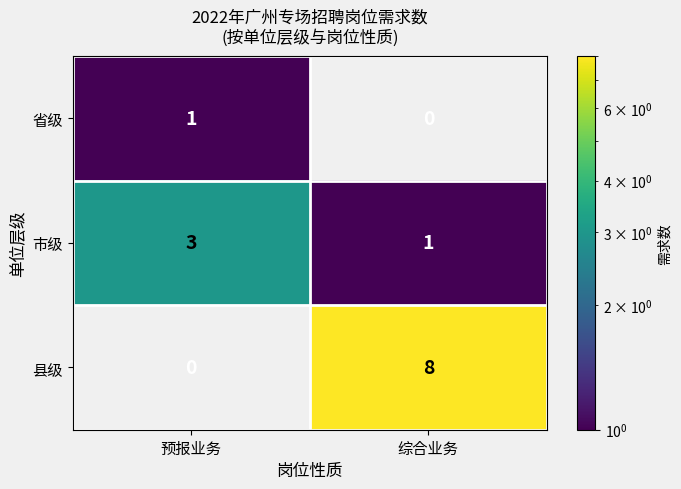

What is the total value across all series at 综合业务?

9